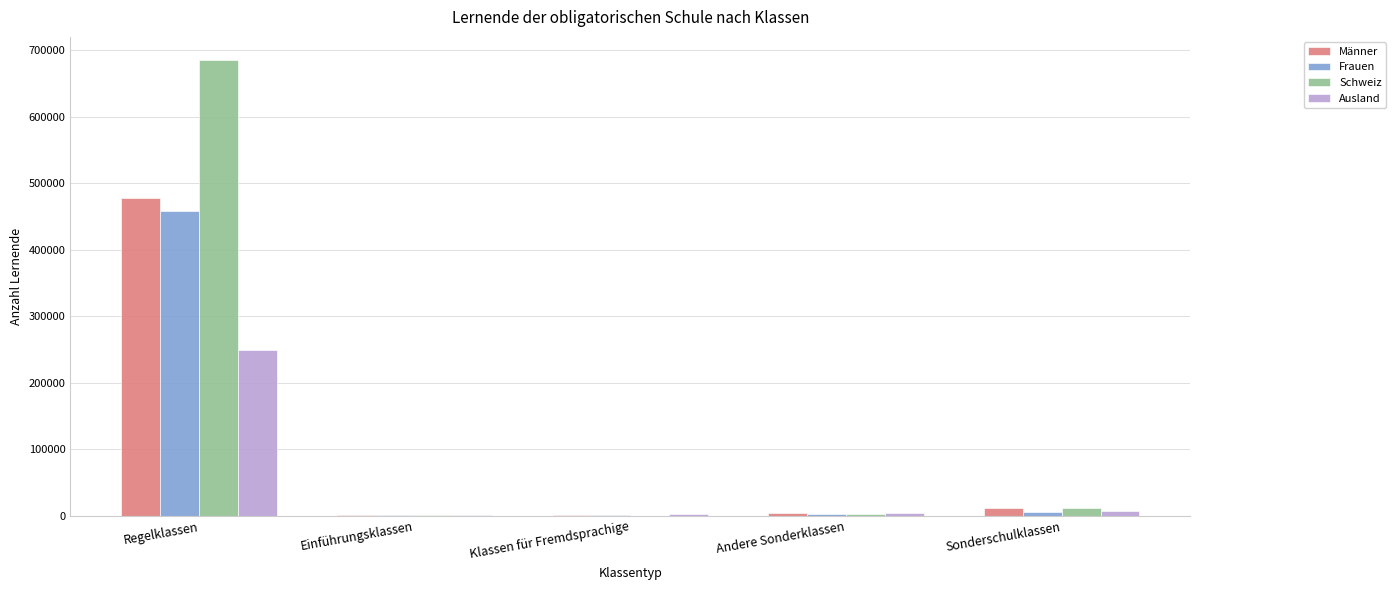

Does the chart contain stacked bars?

No